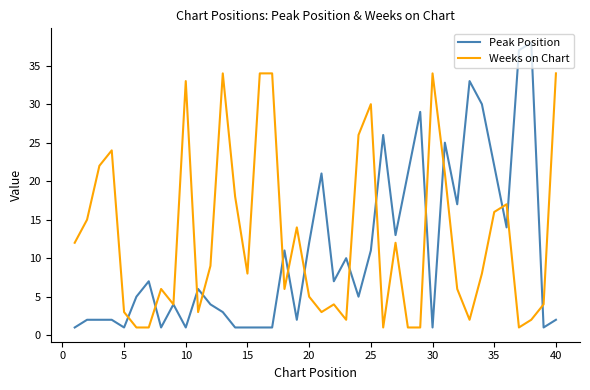

What is the maximum value shown in the chart?

38